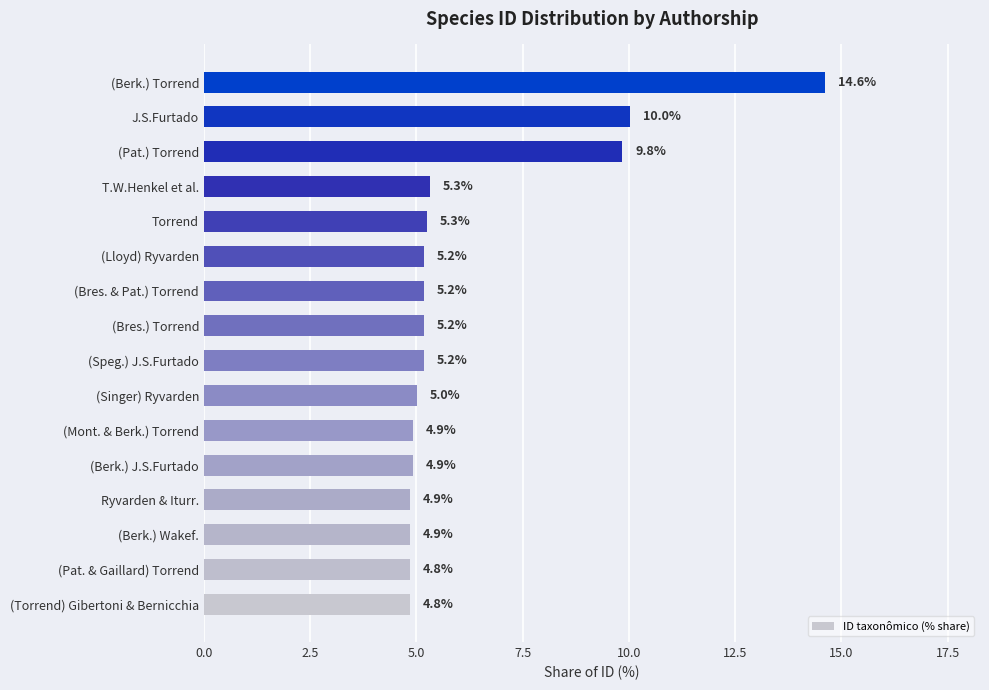

What is the maximum value shown in the chart?

14.6